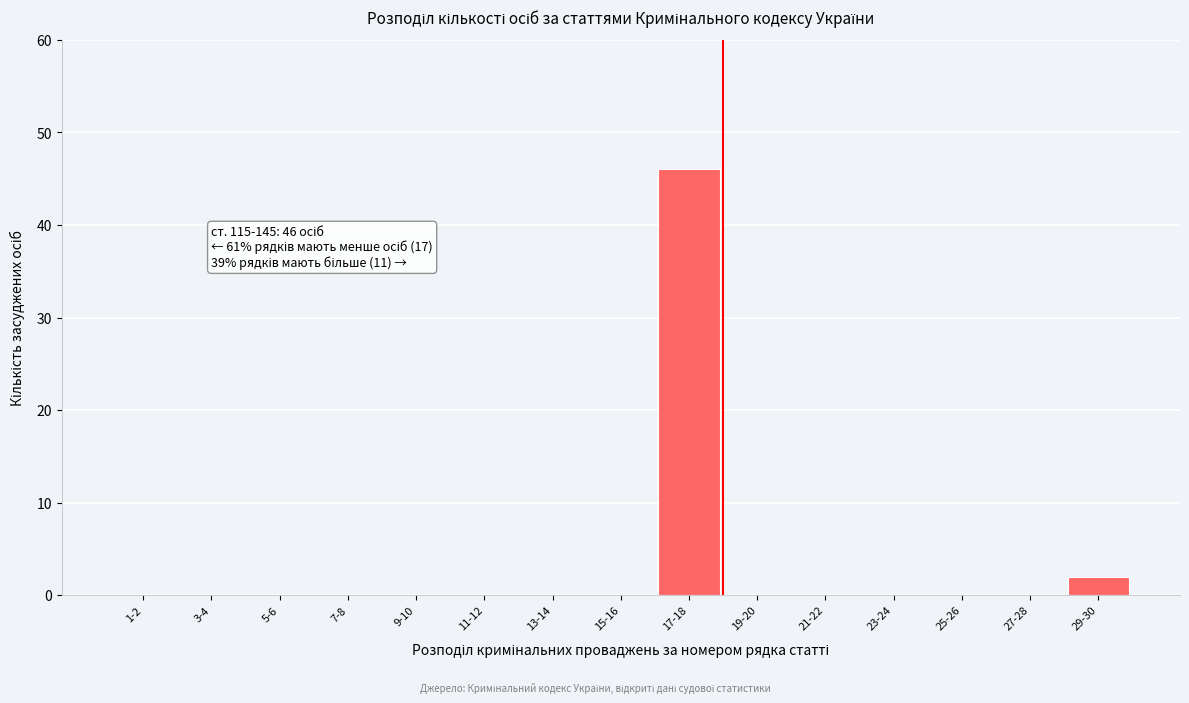

Reading right to left, extract all data points from this chart.

29-30=2	27-28=0	25-26=0	23-24=0	21-22=0	19-20=0	17-18=46	15-16=0	13-14=0	11-12=0	9-10=0	7-8=0	5-6=0	3-4=0	1-2=0